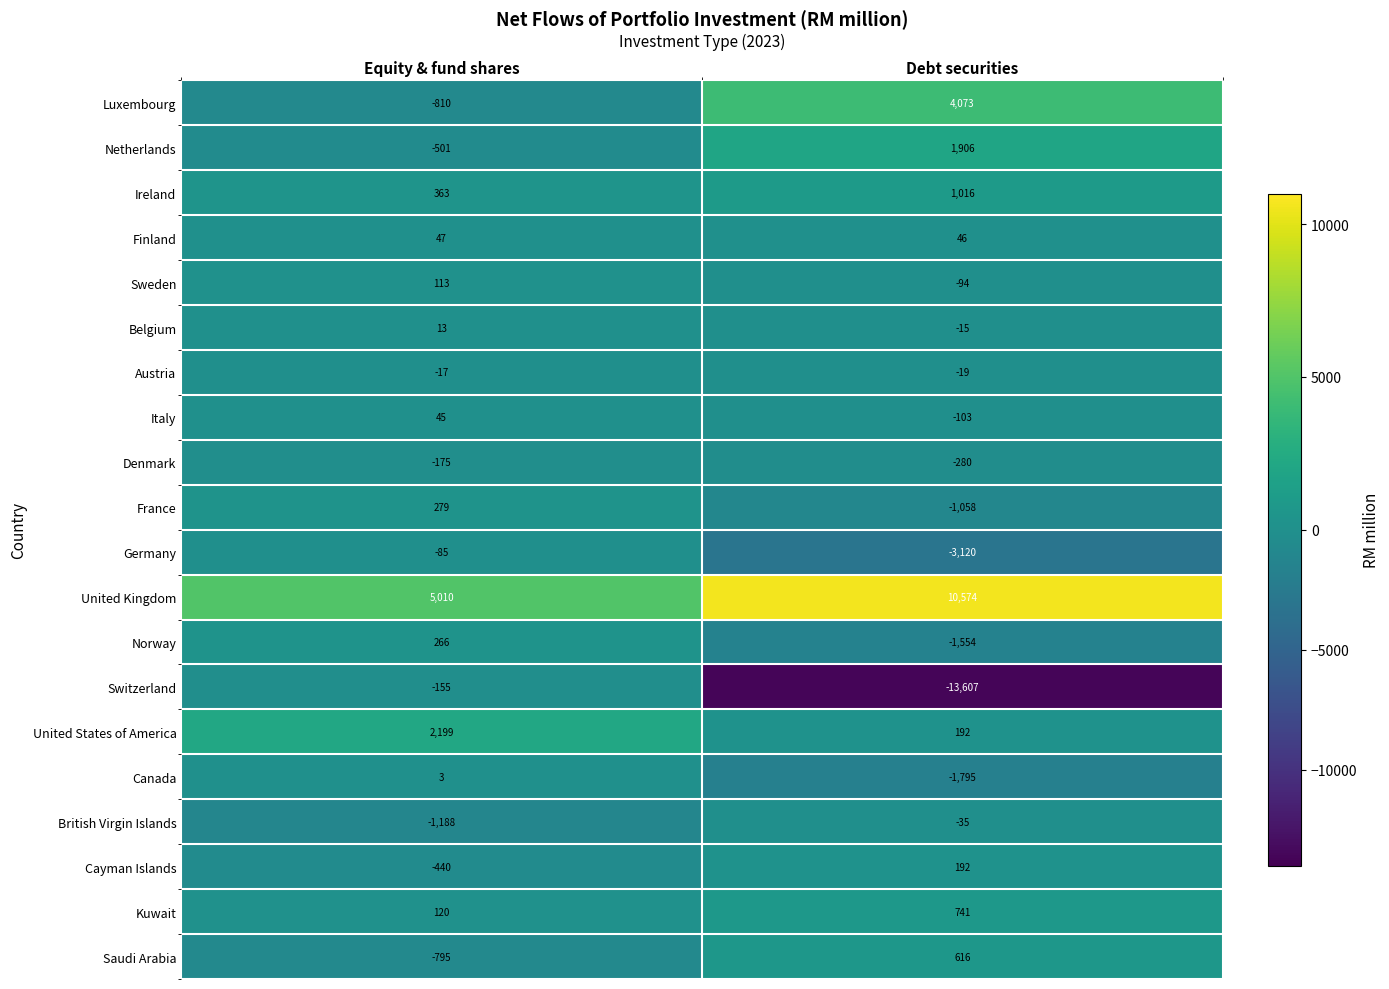

Which series has the largest range (max minus min)?

Switzerland